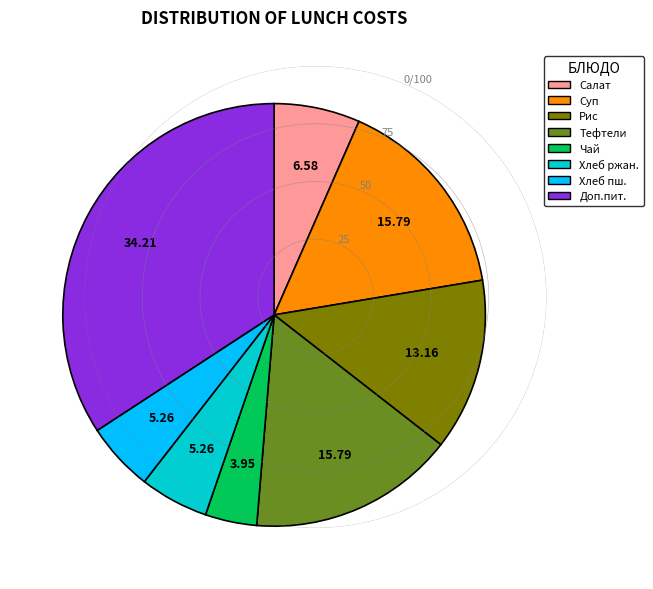

Does any single category account for the majority?

No